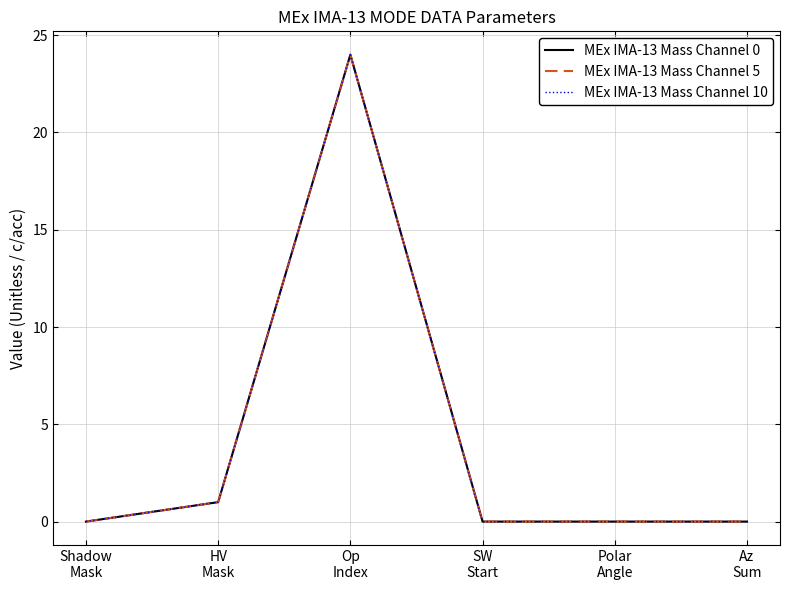

Does the chart have visible grid lines?

Yes